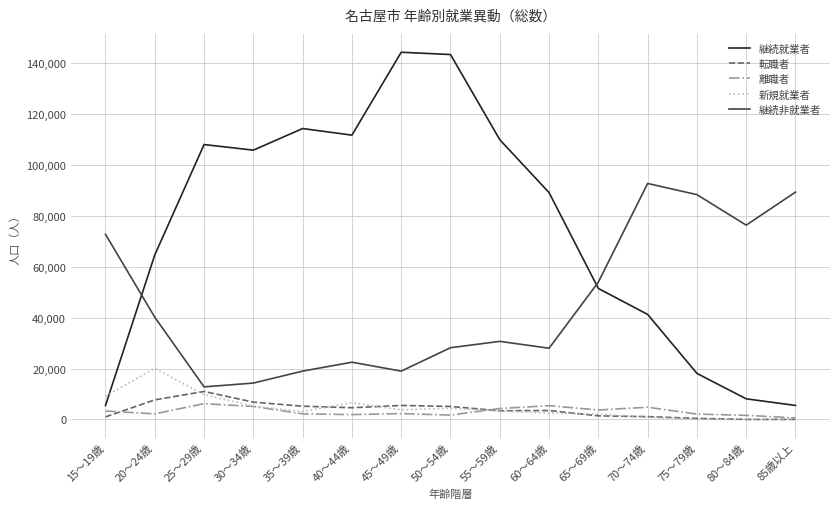

Which series changed the most between 45～49歳 and 65～69歳?

継続就業者